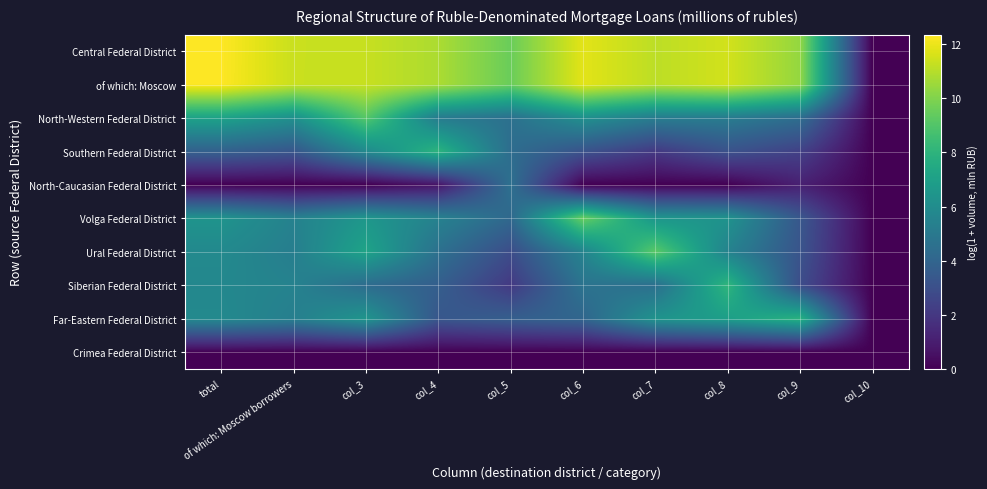

At total, list the series in order from smallest to largest.

North-Caucasian Federal District, Crimea Federal District, Southern Federal District, Siberian Federal District, Far-Eastern Federal District, Ural Federal District, Volga Federal District, North-Western Federal District, of which: Moscow, Central Federal District